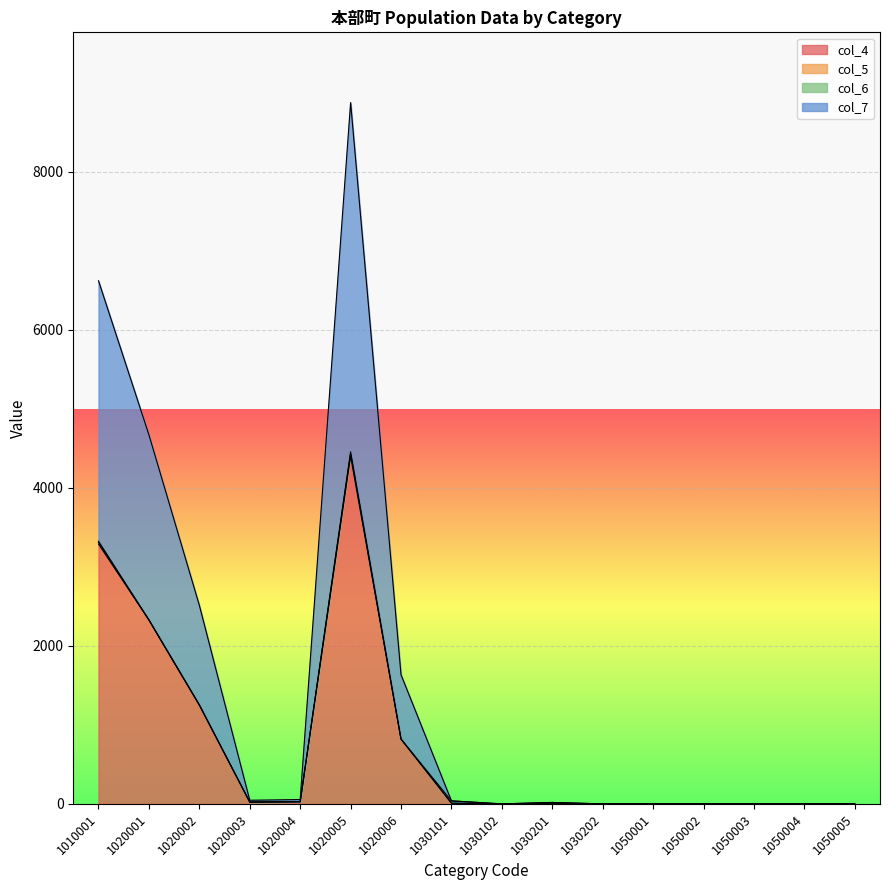

Is it true that col_4 equals 9 at 1030101?

True